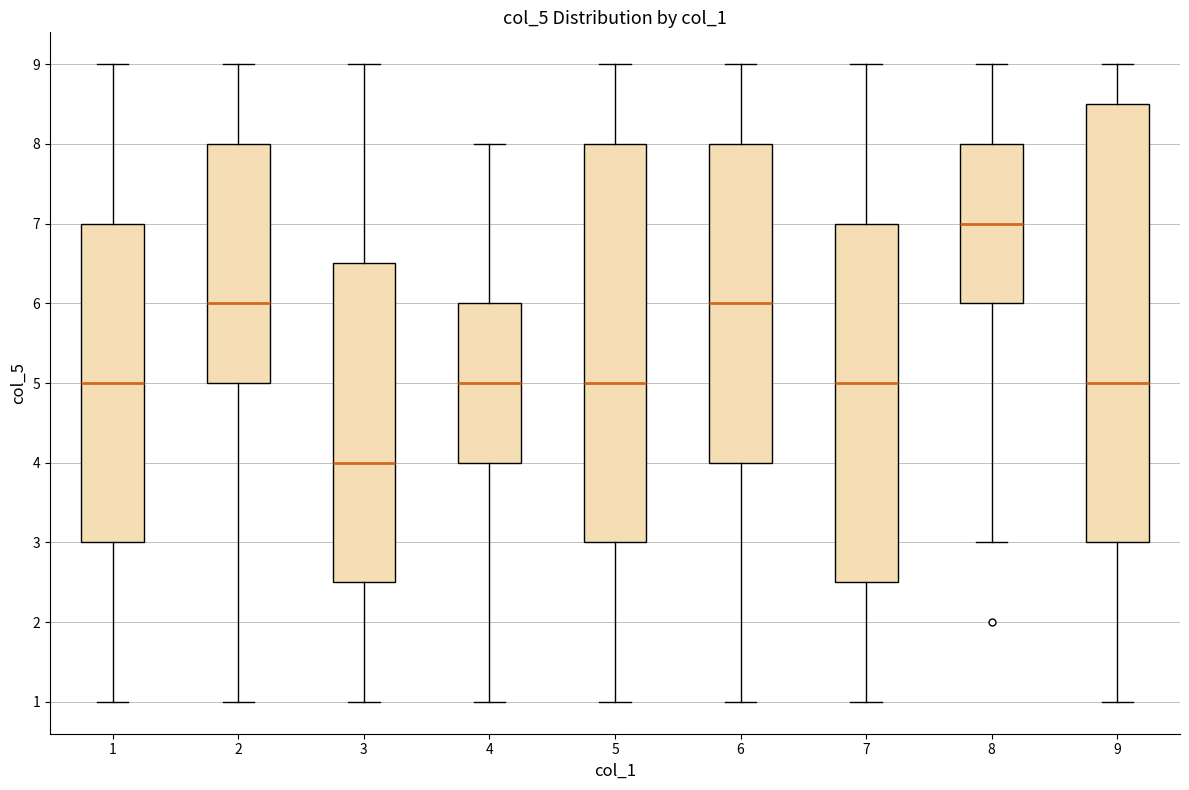

Reading left to right, read every box against the y-axis: the position of its median line, the range the box covers, and the ends of its whiskers. The values are not printed on the chart, so give them approximately, as read against the axis.

1: median 5.0, box 3.0 to 7.0, whiskers 1.0 to 9.0
2: median 6.0, box 5.0 to 8.0, whiskers 1.0 to 9.0
3: median 4.0, box 2.5 to 6.5, whiskers 1.0 to 9.0
4: median 5.0, box 4.0 to 6.0, whiskers 1.0 to 8.0
5: median 5.0, box 3.0 to 8.0, whiskers 1.0 to 9.0
6: median 6.0, box 4.0 to 8.0, whiskers 1.0 to 9.0
7: median 5.0, box 2.5 to 7.0, whiskers 1.0 to 9.0
8: median 7.0, box 6.0 to 8.0, whiskers 3.0 to 9.0
9: median 5.0, box 3.0 to 8.5, whiskers 1.0 to 9.0